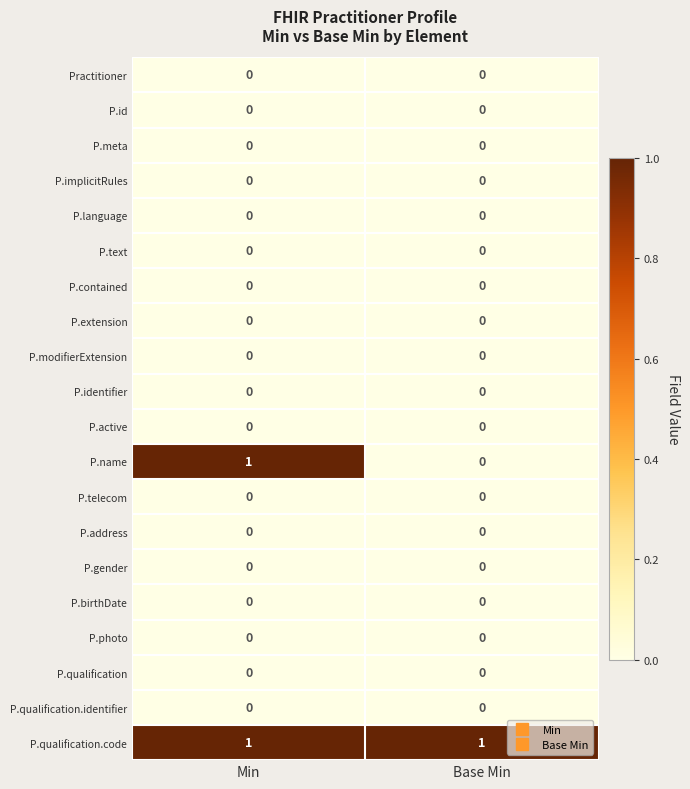

Which series has the largest total across all categories?

P.qualification.code